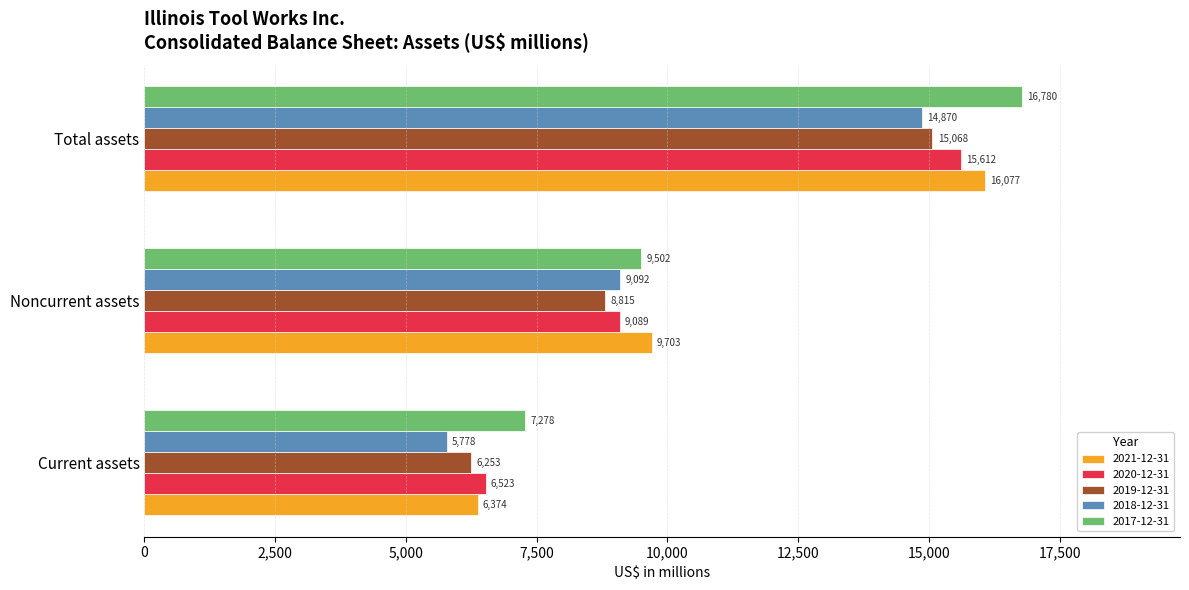

What is the difference between the 2021-12-31 values at Noncurrent assets and Current assets?

3329